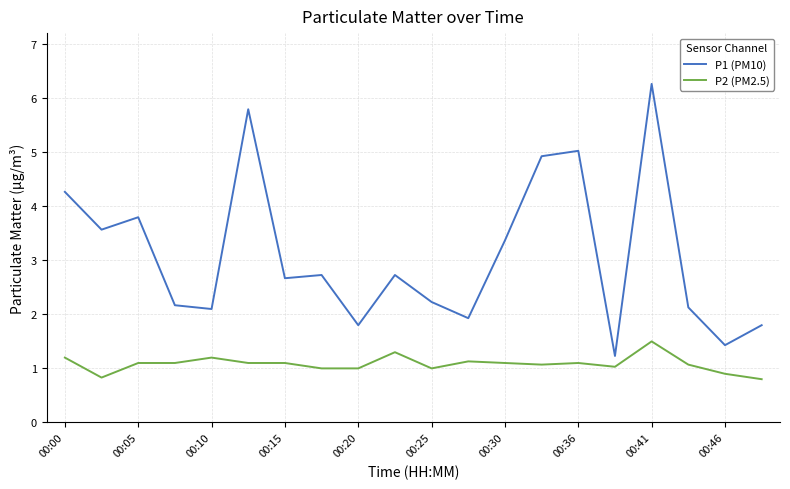

What are all the series names shown in the legend?

P1 (PM10), P2 (PM2.5)